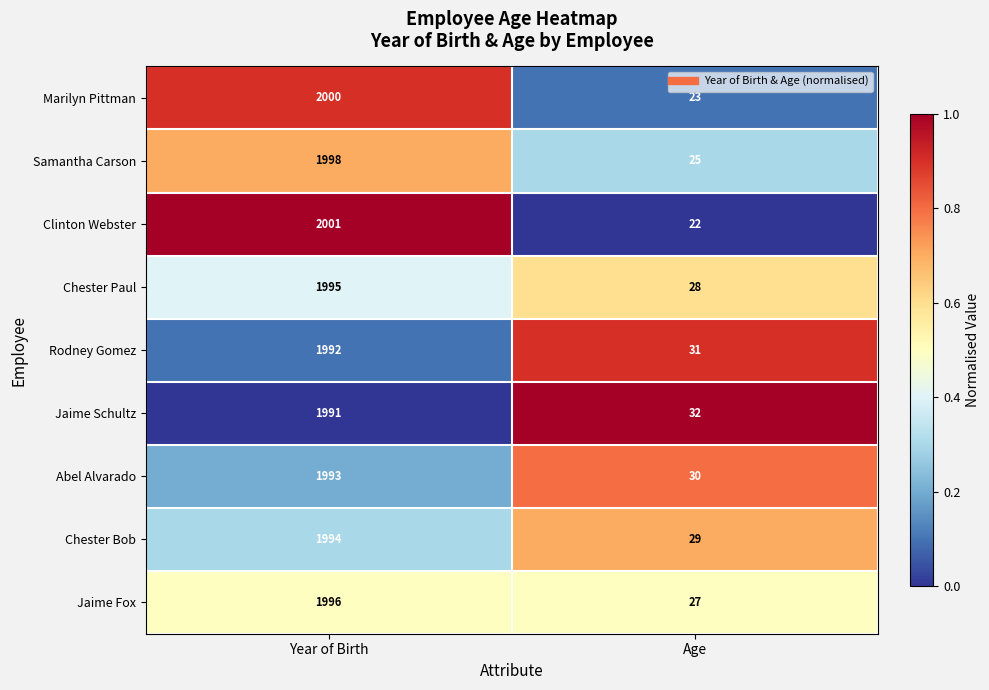

Reading left to right, list all the values displayed in this chart.

Marilyn Pittman: 2000	23
Samantha Carson: 1998	25
Clinton Webster: 2001	22
Chester Paul: 1995	28
Rodney Gomez: 1992	31
Jaime Schultz: 1991	32
Abel Alvarado: 1993	30
Chester Bob: 1994	29
Jaime Fox: 1996	27